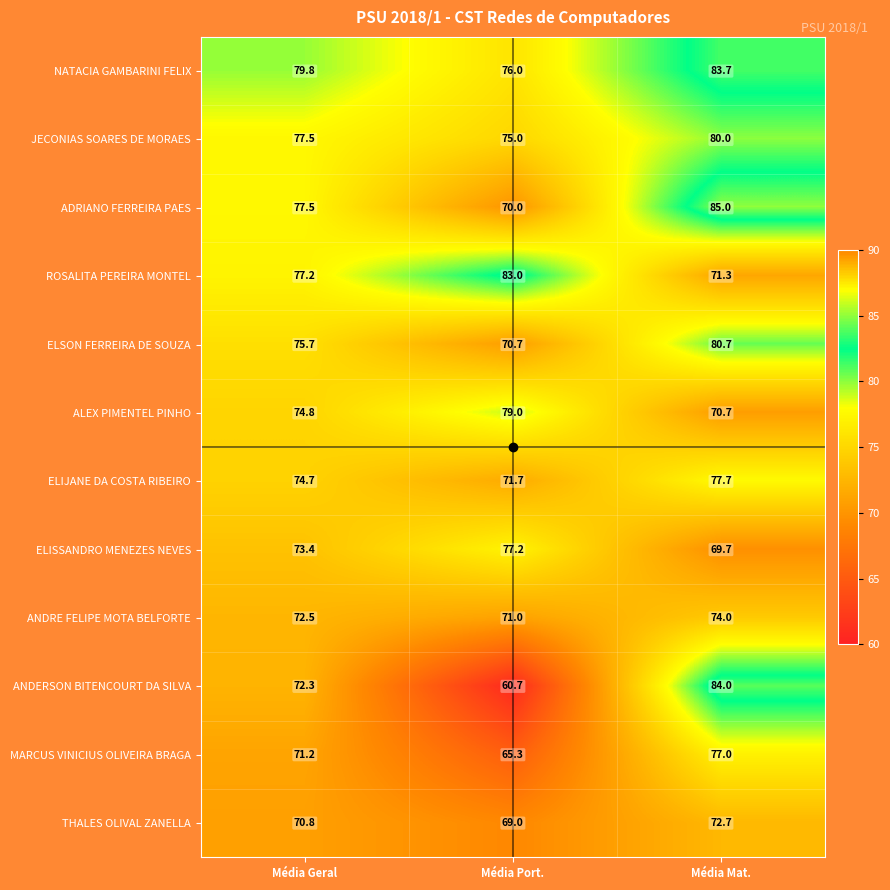

Is it true that ANDRE FELIPE MOTA BELFORTE equals 71.0 at Média Port.?

True